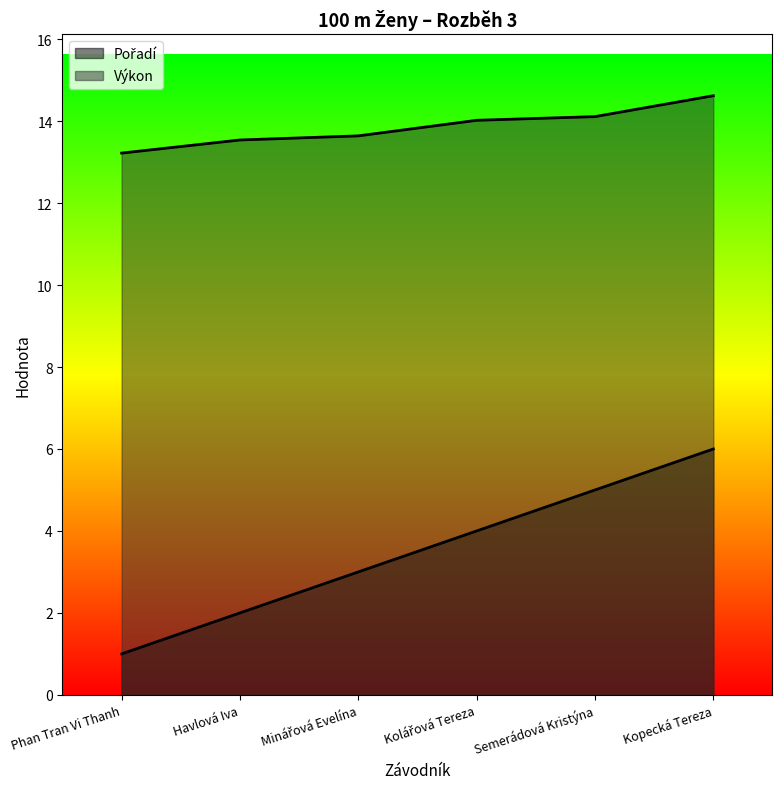

What is the value of the Pořadí point at the 6th from the left?

6.0